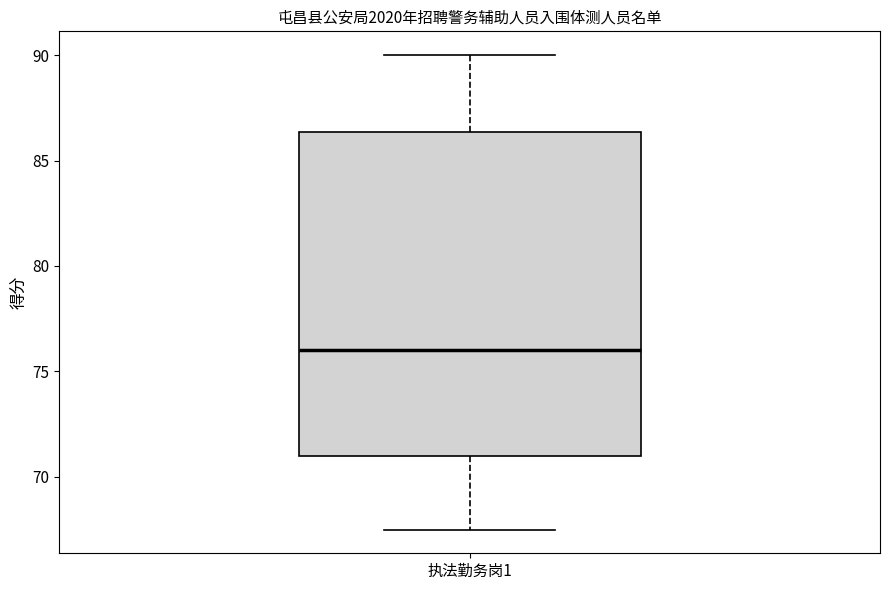

Transcribe this box plot: give where the median line is, the range the box spans, and where the two whiskers end, as read against the y-axis. The values are not printed on the chart, so give them approximately, as read against the axis.

median 76.0, box 71.0 to 86.5, whiskers 67.5 to 90.0